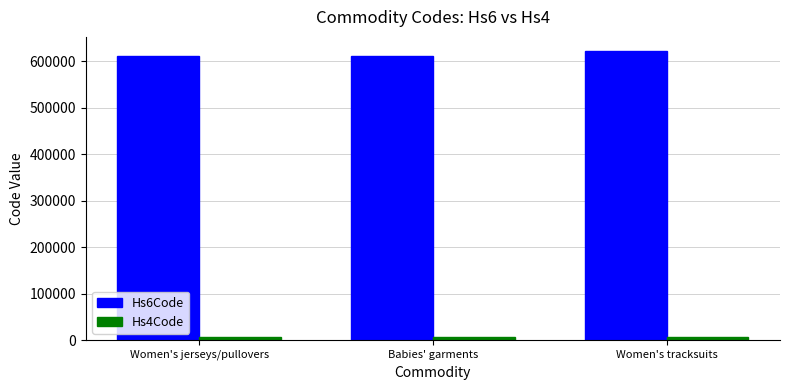

The value of Hs6Code at Babies' garments is 829009. True or false?

False